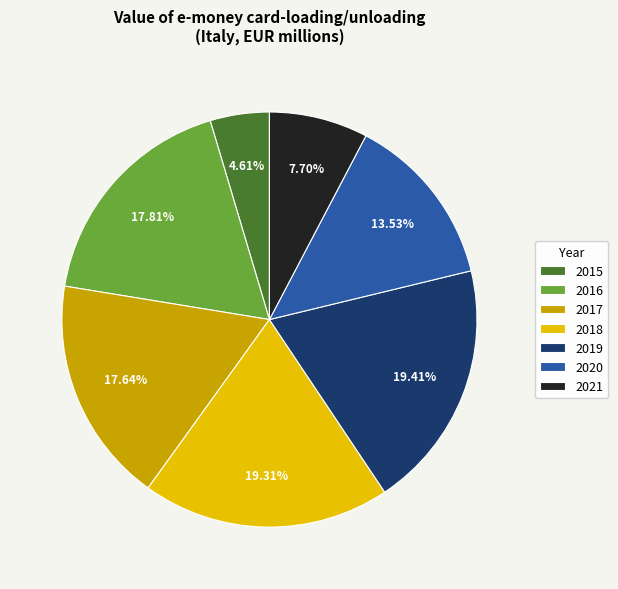

To the nearest percent, what is the difference between the 2019 and 2017 slice percentages?

2%